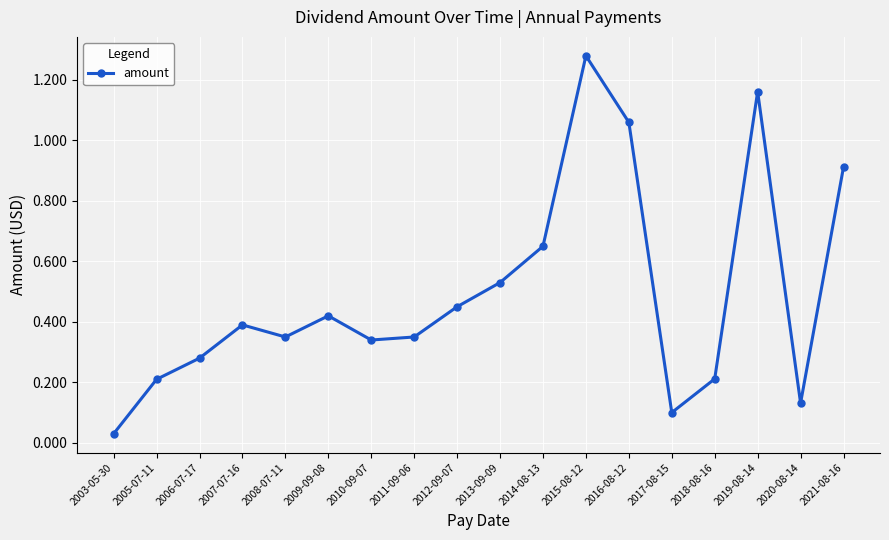

How many points are lower than both their immediate neighbors (excluding endpoints)?

4